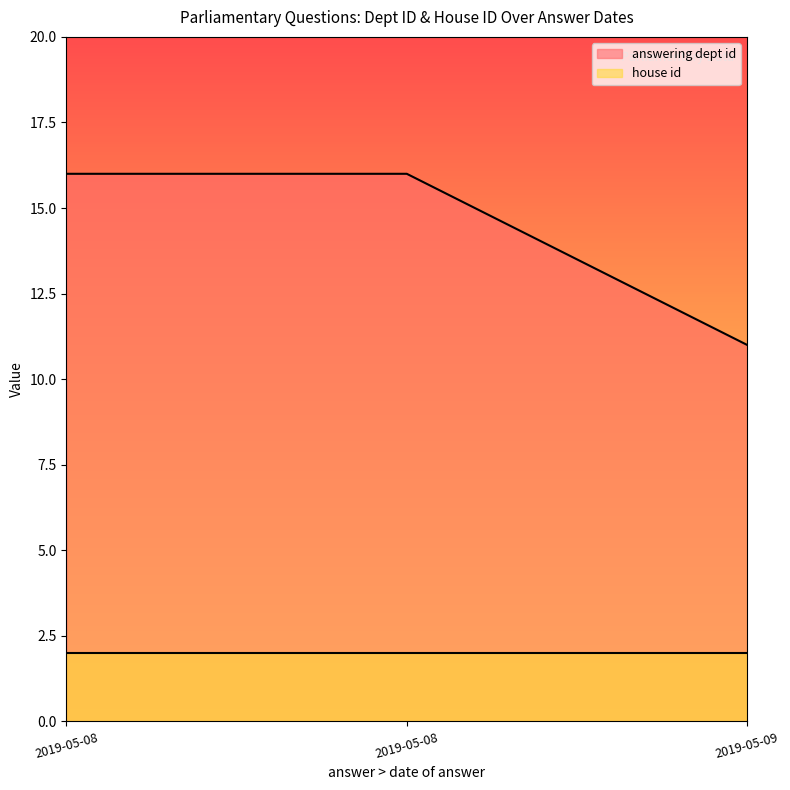

List the labels in order of value, largest first.

2019-05-08, 2019-05-08, 2019-05-09